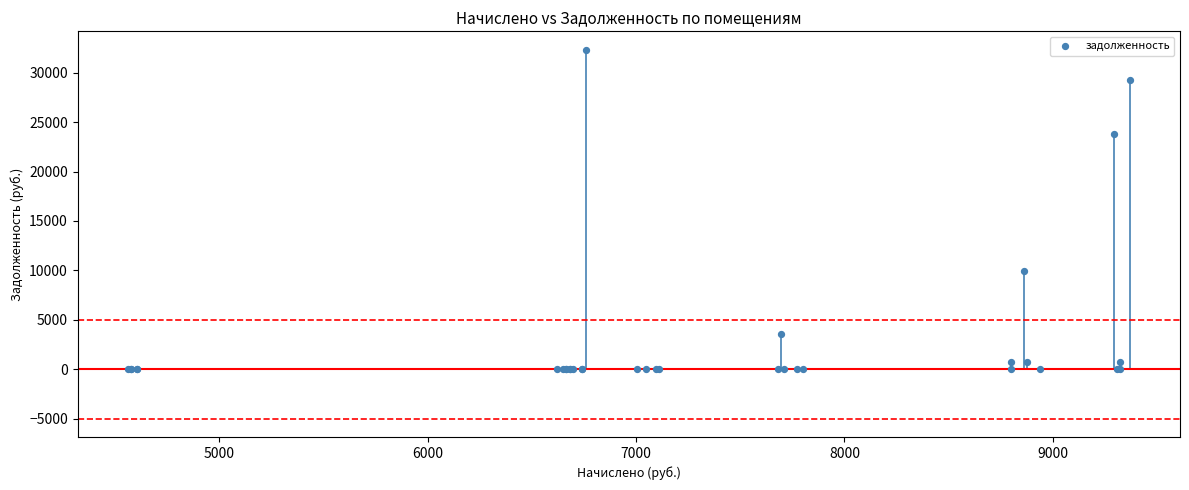

What Y value in the scatter plot is closest to 16164?

9890.5